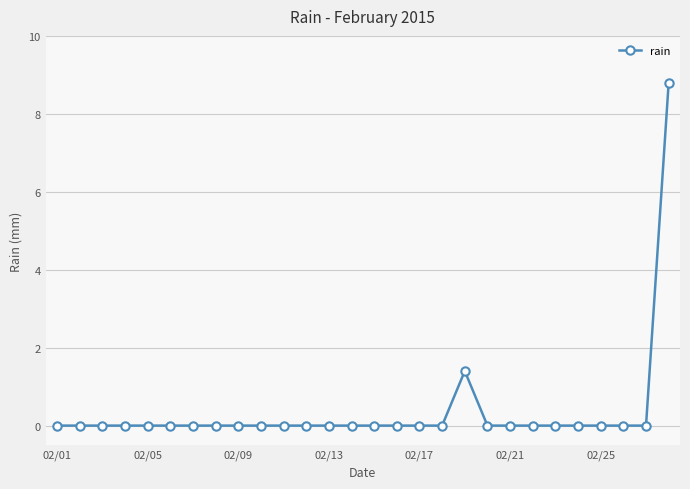

Count the number of categories in the chart.

28